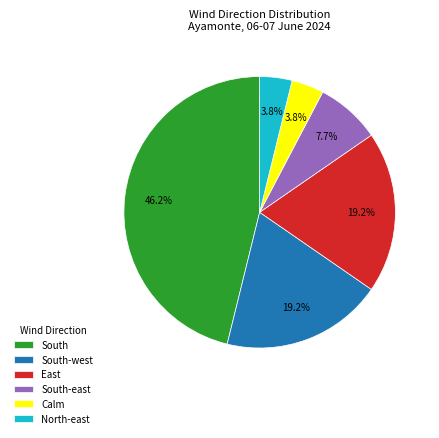

To the nearest percent, what percentage of the pie is East?

19%